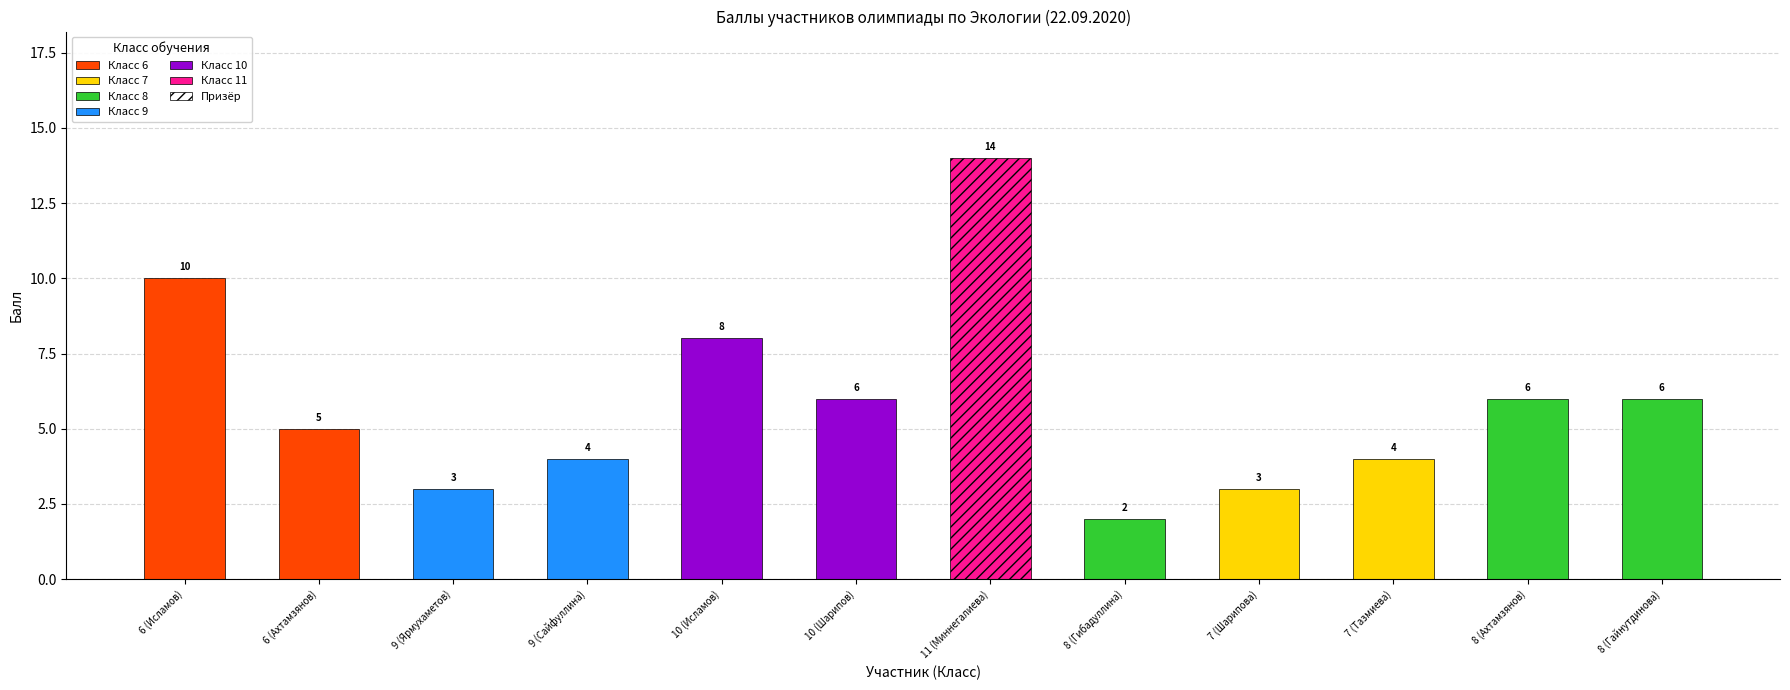

What is the label of the 11th bar from the right?

6 (Ахтамзянов)